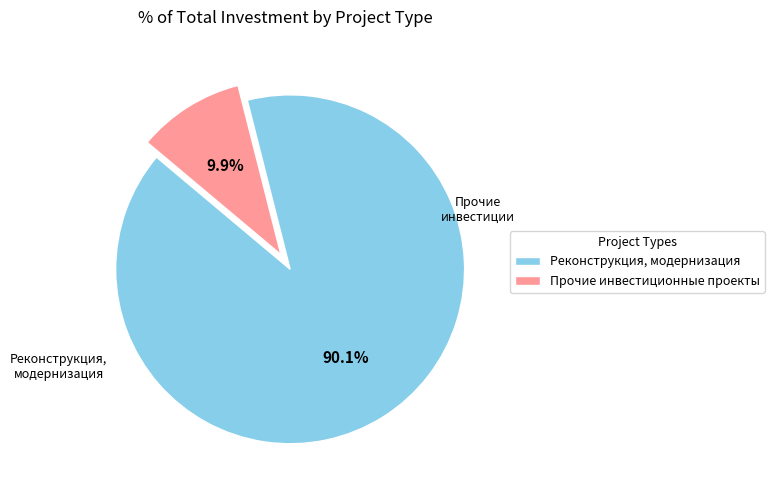

Which slice represents more than half of the pie?

Реконструкция, модернизация